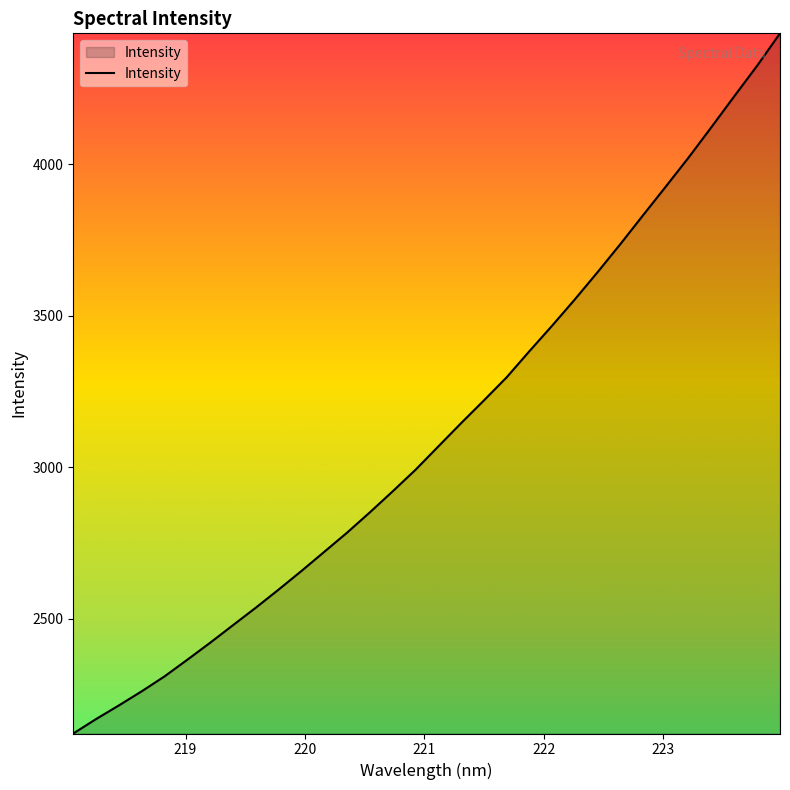

What is the difference between the maximum and minimum values?

2310.9